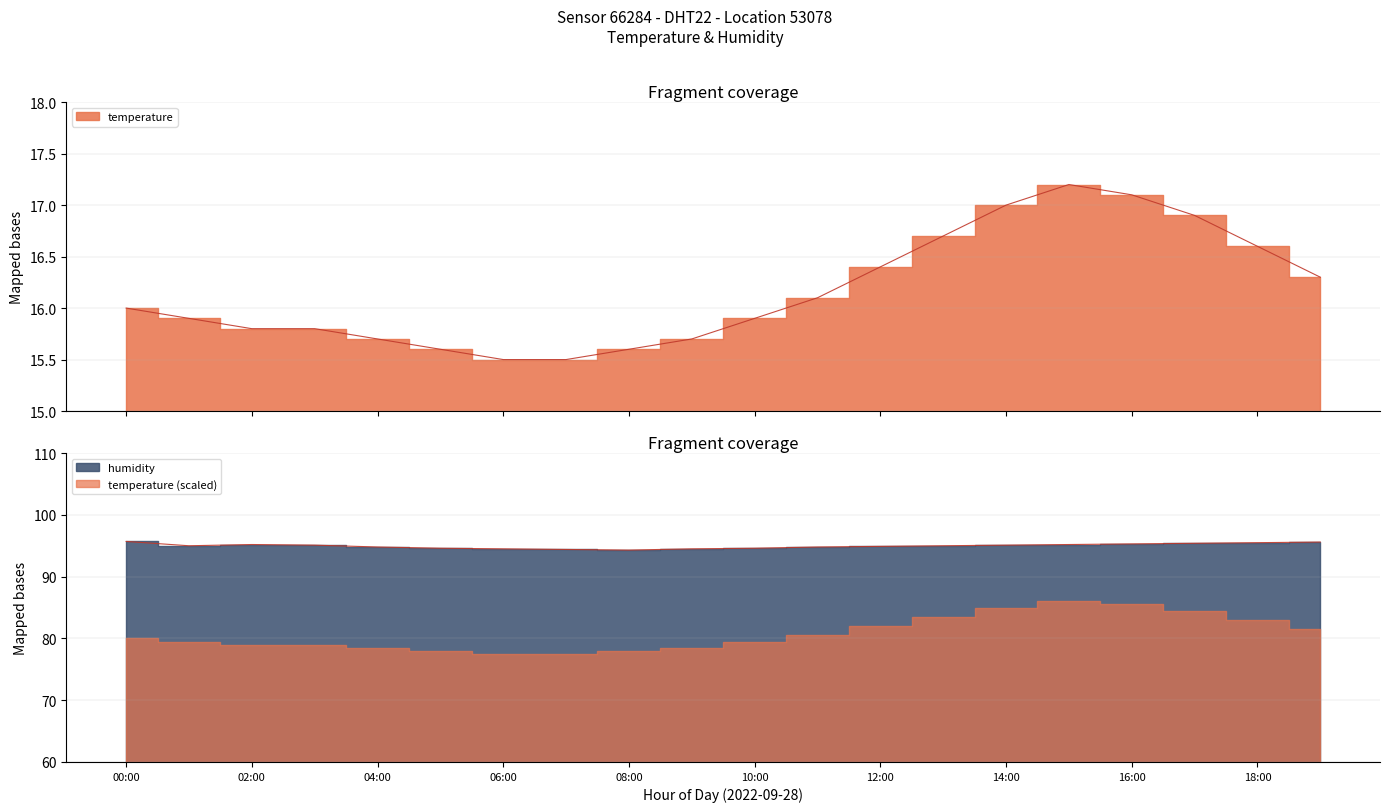

What is the difference between the maximum and second lowest values in the temperature series?

1.7